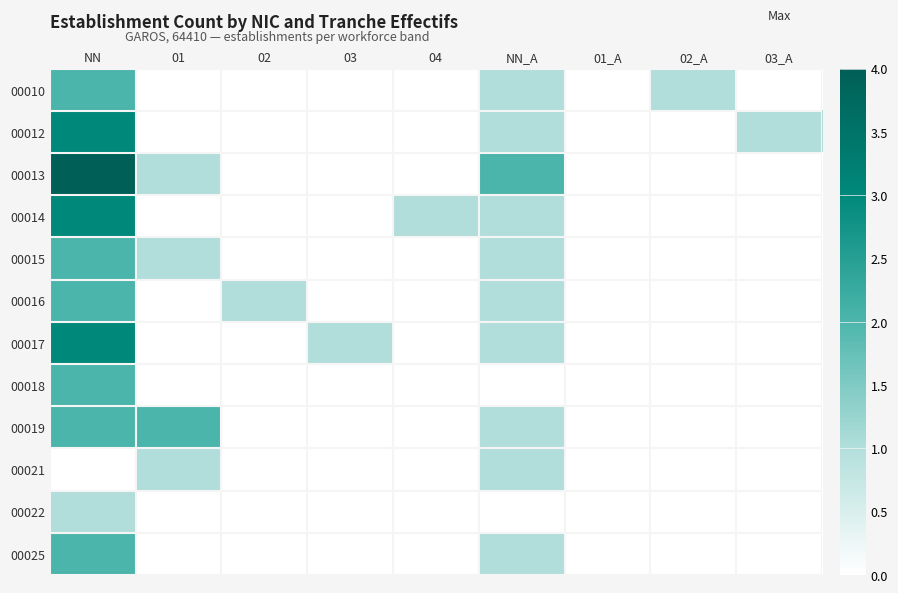

Reading left to right, transcribe all the data shown in this chart.

00010: NN=2	01=0	02=0	03=0	04=0	NN_A=1	01_A=0	02_A=1	03_A=0
00012: NN=3	01=0	02=0	03=0	04=0	NN_A=1	01_A=0	02_A=0	03_A=1
00013: NN=4	01=1	02=0	03=0	04=0	NN_A=2	01_A=0	02_A=0	03_A=0
00014: NN=3	01=0	02=0	03=0	04=1	NN_A=1	01_A=0	02_A=0	03_A=0
00015: NN=2	01=1	02=0	03=0	04=0	NN_A=1	01_A=0	02_A=0	03_A=0
00016: NN=2	01=0	02=1	03=0	04=0	NN_A=1	01_A=0	02_A=0	03_A=0
00017: NN=3	01=0	02=0	03=1	04=0	NN_A=1	01_A=0	02_A=0	03_A=0
00018: NN=2	01=0	02=0	03=0	04=0	NN_A=0	01_A=0	02_A=0	03_A=0
00019: NN=2	01=2	02=0	03=0	04=0	NN_A=1	01_A=0	02_A=0	03_A=0
00021: NN=0	01=1	02=0	03=0	04=0	NN_A=1	01_A=0	02_A=0	03_A=0
00022: NN=1	01=0	02=0	03=0	04=0	NN_A=0	01_A=0	02_A=0	03_A=0
00025: NN=2	01=0	02=0	03=0	04=0	NN_A=1	01_A=0	02_A=0	03_A=0